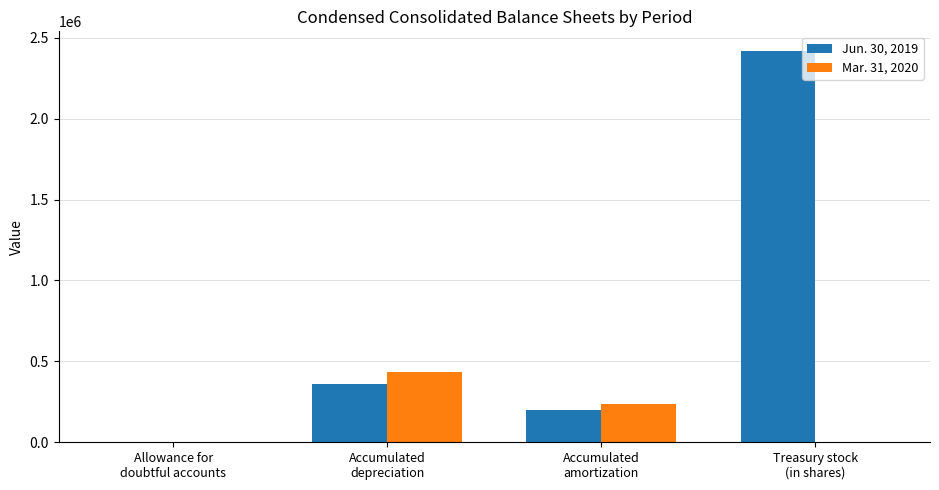

Which series has the largest total across all categories?

Jun. 30, 2019